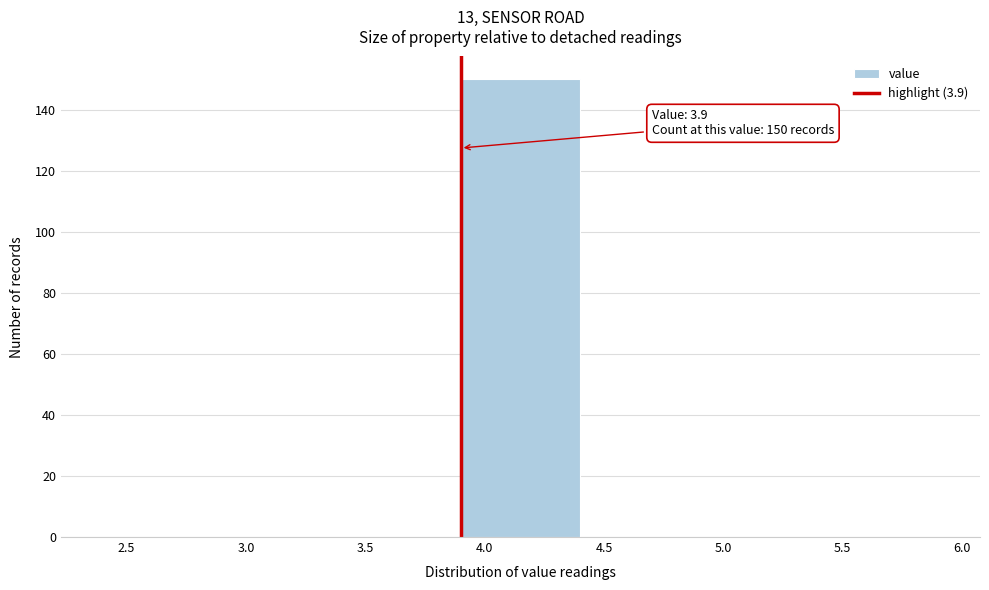

Over which range of the x-axis is the bar tallest?

3.9 to 4.4